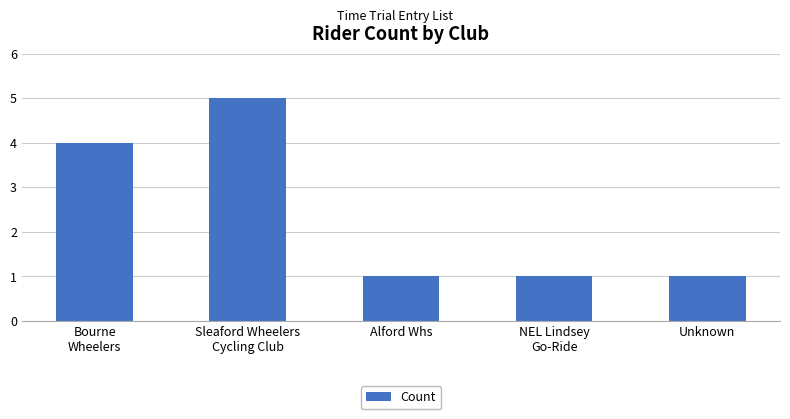

What value does the data have at Unknown?

1